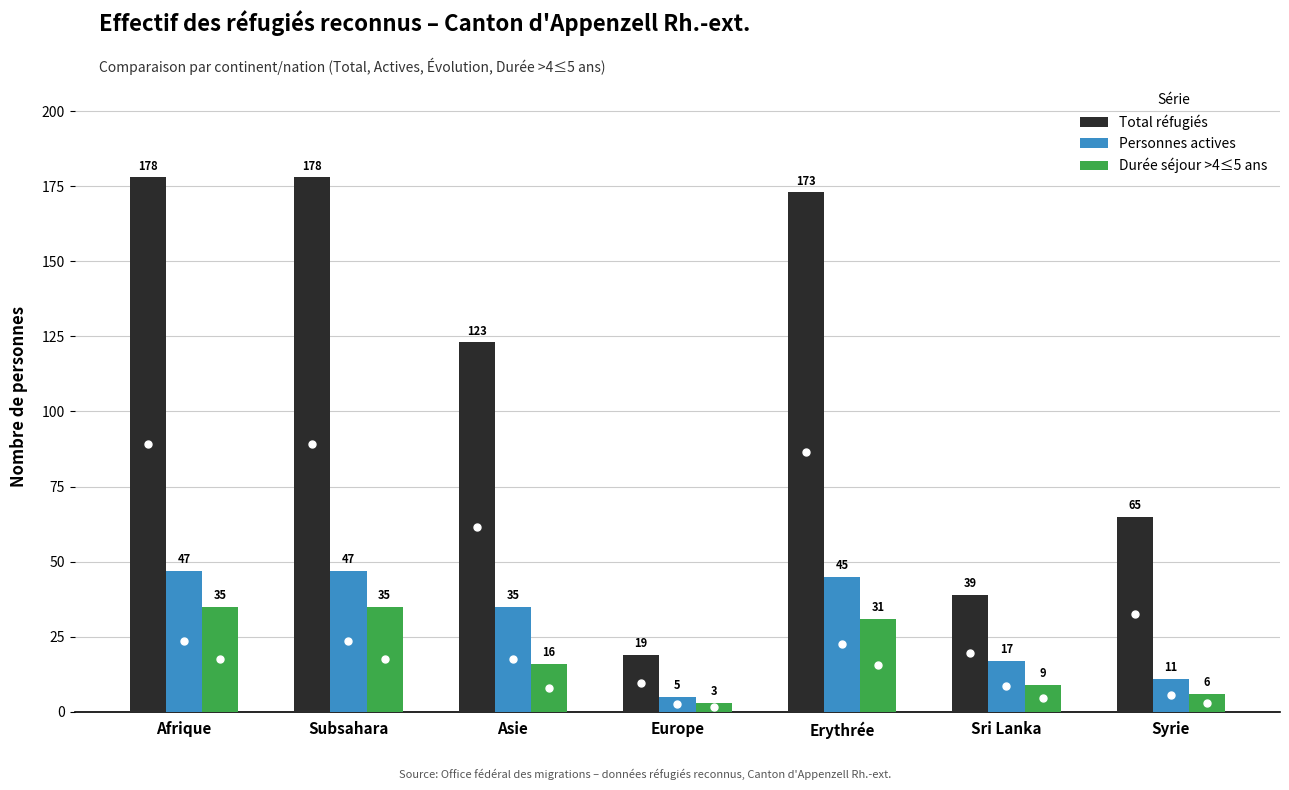

What is the difference between the Total réfugiés values at Asie and Erythrée?

50